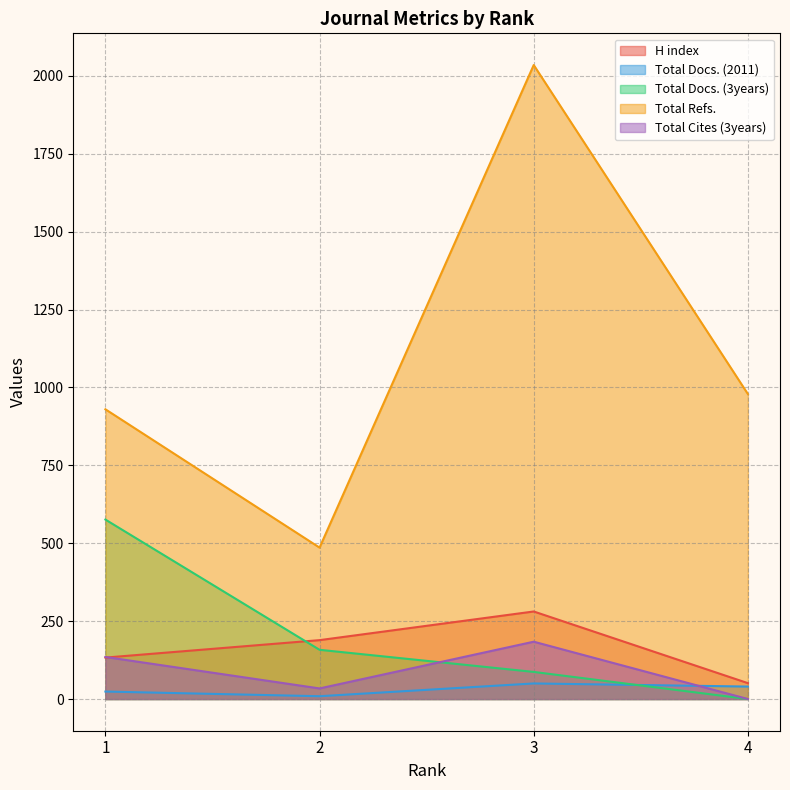

Between 2 and 4, which series saw the biggest shift?

Total Refs.